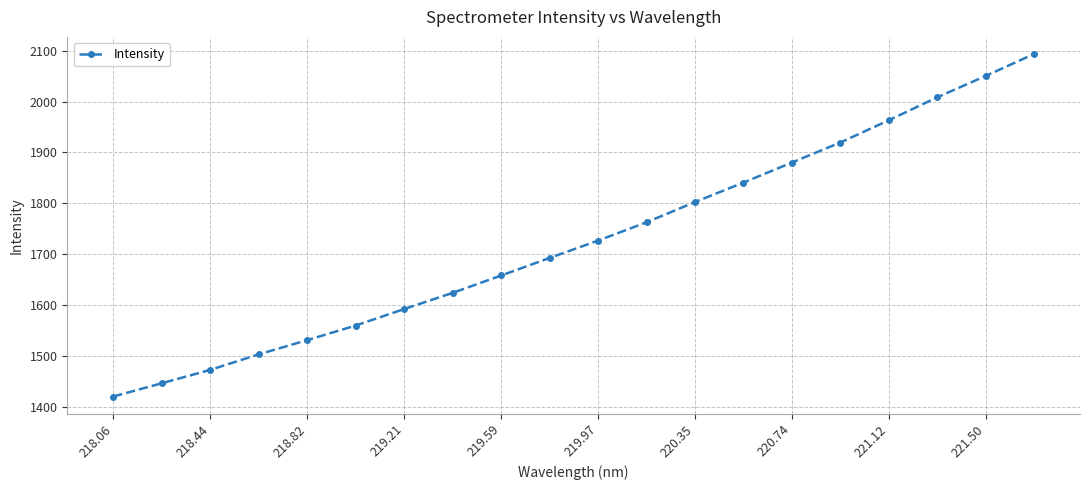

How many distinct data groups are displayed?

1